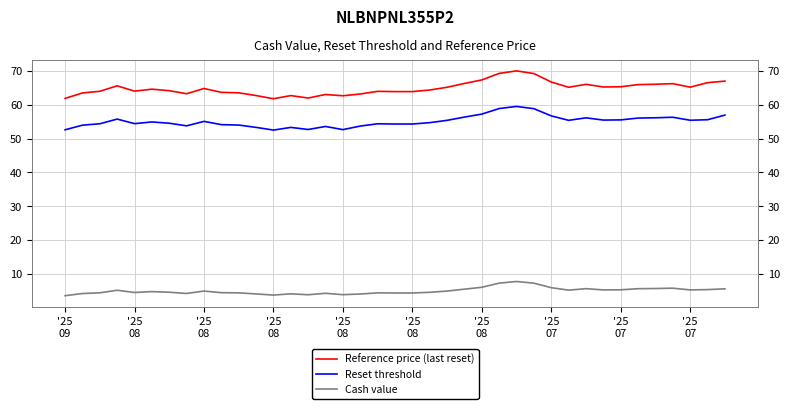

True or false: Reset threshold has more than 1 points higher than both neighbors.

True